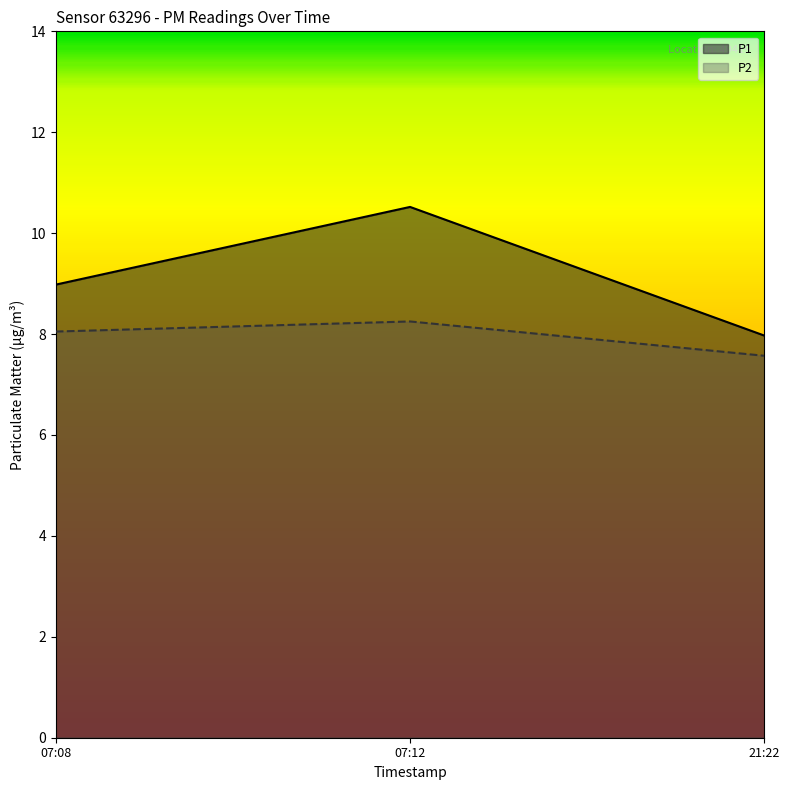

Count the P1 values in the range 7 to 10.

2